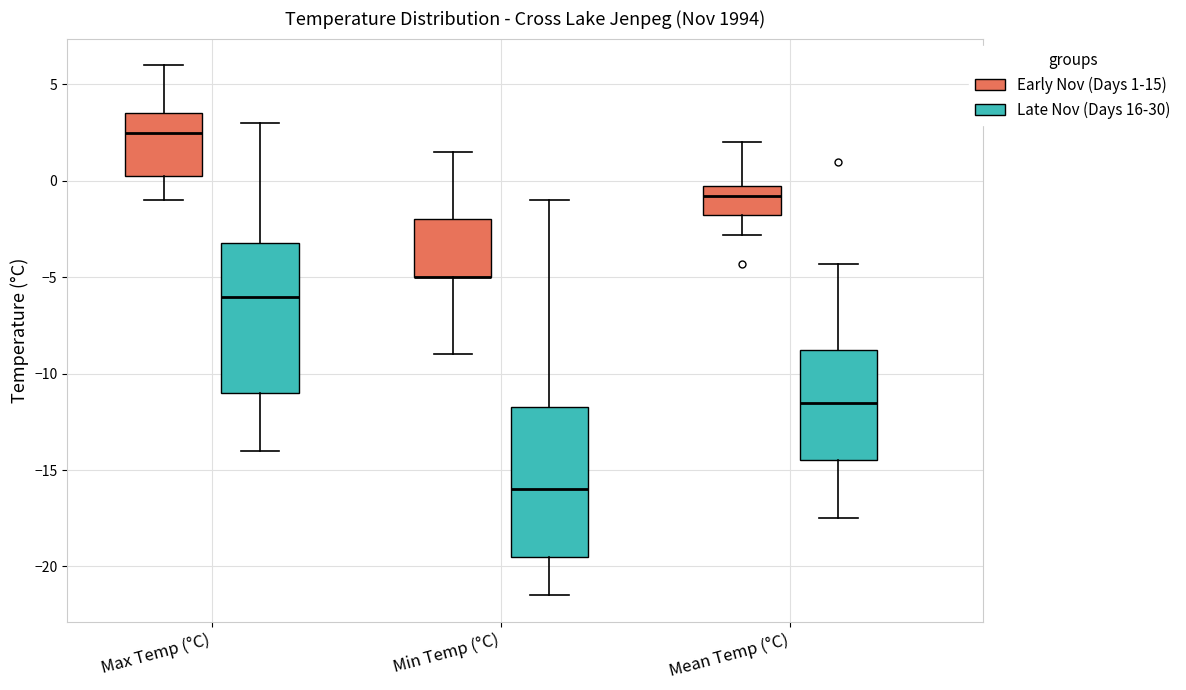

Reading left to right, read every box against the y-axis: the position of its median line, the range the box covers, and the ends of its whiskers. The values are not printed on the chart, so give them approximately, as read against the axis.

Max Temp (°C) (Early Nov (Days 1-15)): median 2.5, box 0.5 to 3.5, whiskers -1.0 to 6.0
Max Temp (°C) (Late Nov (Days 16-30)): median -6.0, box -11.0 to -3.0, whiskers -14.0 to 3.0
Min Temp (°C) (Early Nov (Days 1-15)): median -5.0 (drawn on the box's lower edge), box -5.0 to -2.0, whiskers -9.0 to 1.5
Min Temp (°C) (Late Nov (Days 16-30)): median -16.0, box -19.5 to -11.5, whiskers -21.5 to -1.0
Mean Temp (°C) (Early Nov (Days 1-15)): median -1.0, box -1.5 to 0.0, whiskers -3.0 to 2.0
Mean Temp (°C) (Late Nov (Days 16-30)): median -11.5, box -14.5 to -8.5, whiskers -17.5 to -4.5